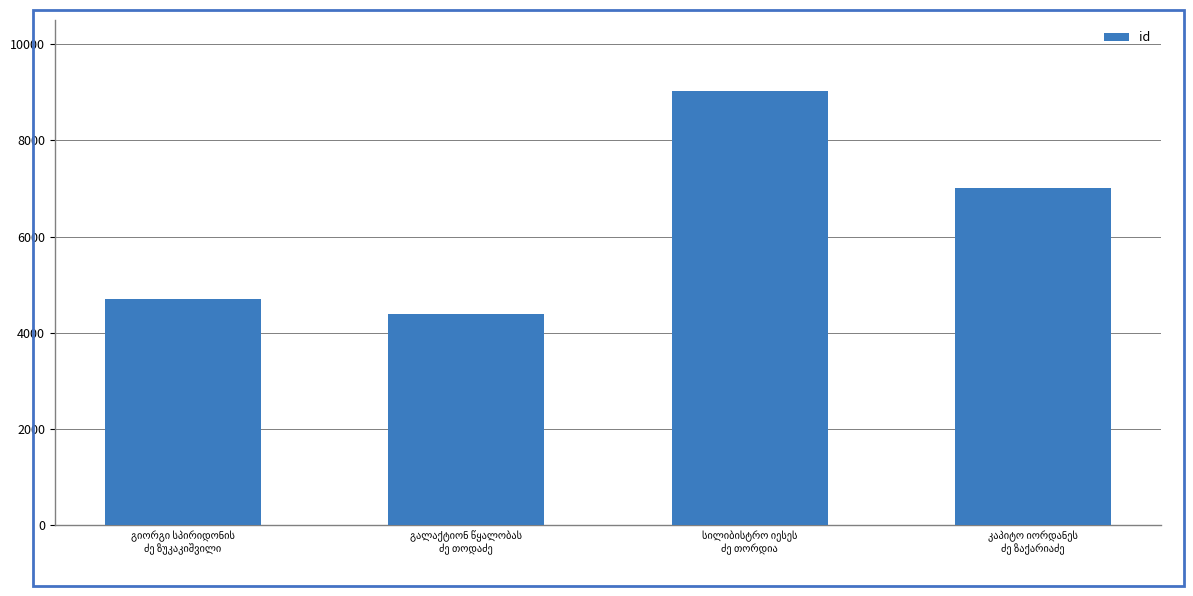

What is the sum of all values?

25141